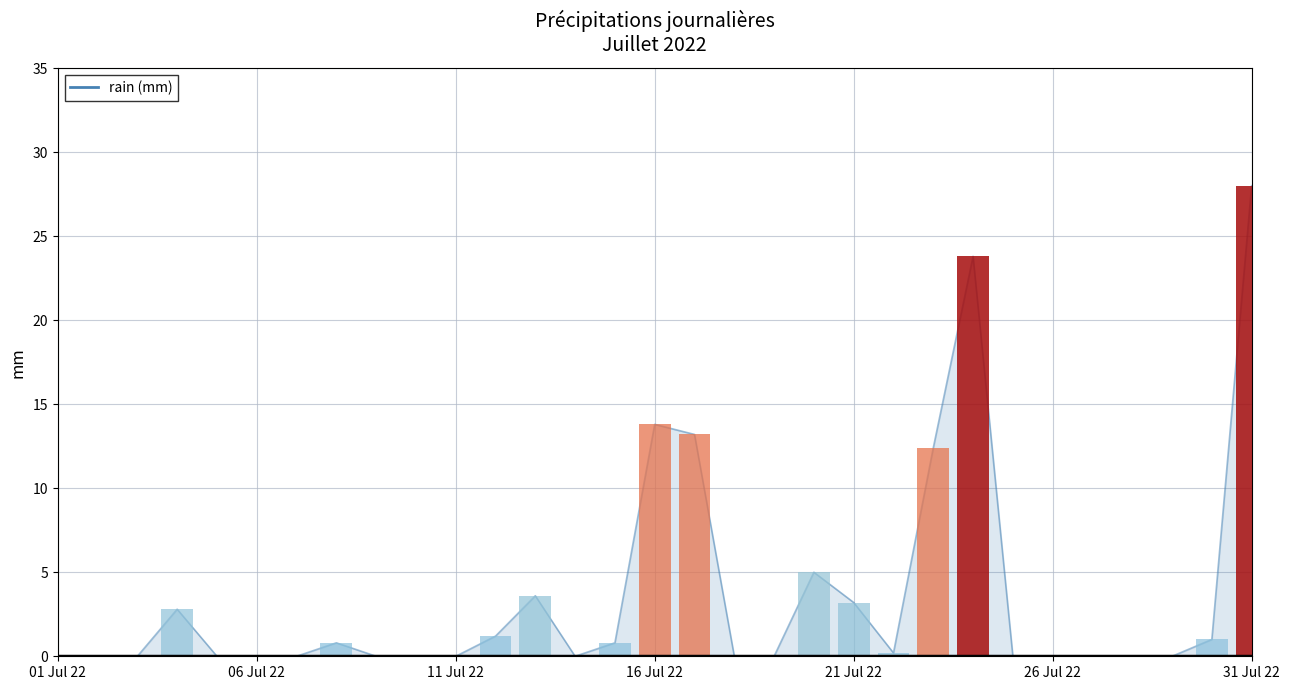

What is the value of the 22nd bar from the left?

0.2